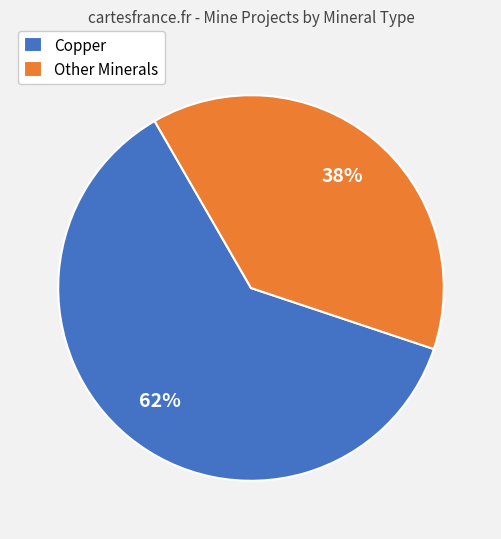

Count the number of slices in the pie.

2